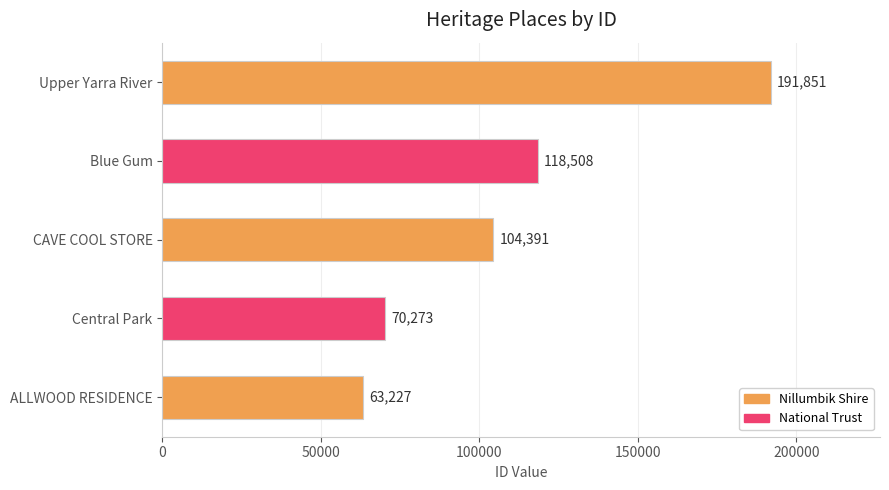

At which label is the value closest to 127539?

Blue Gum